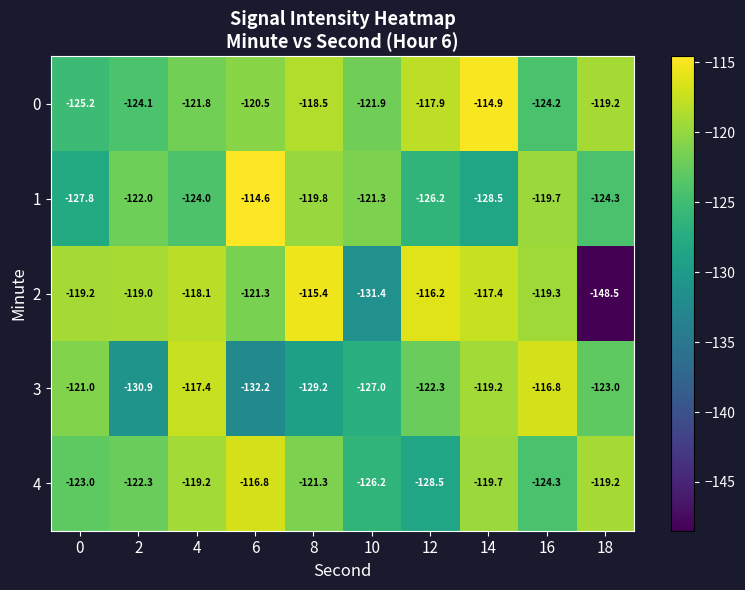

What is the difference between the 2 values at 2 and 4?

0.9